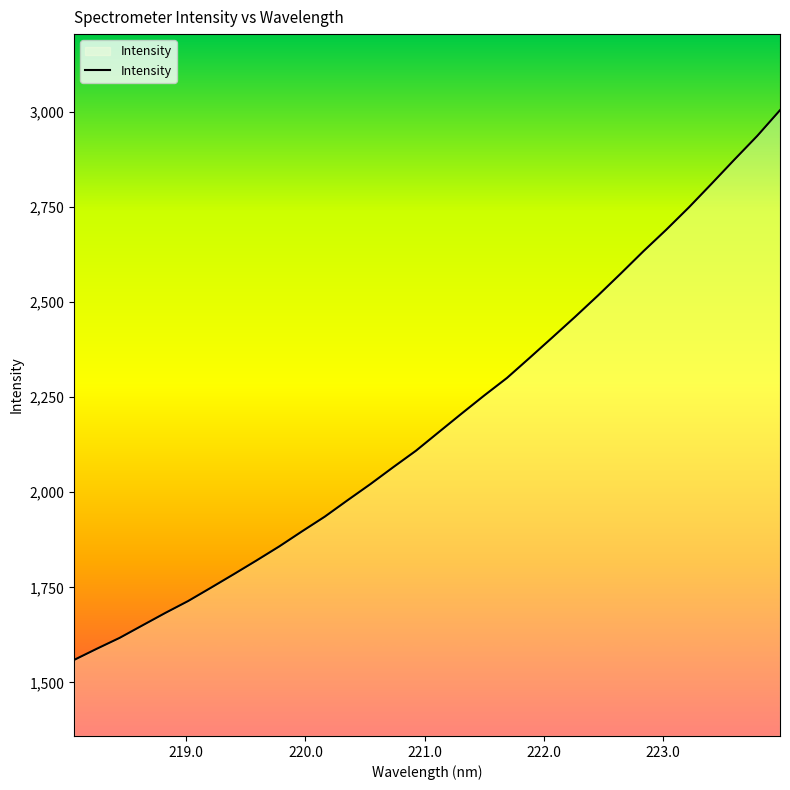

What is the greatest value displayed?

3004.2